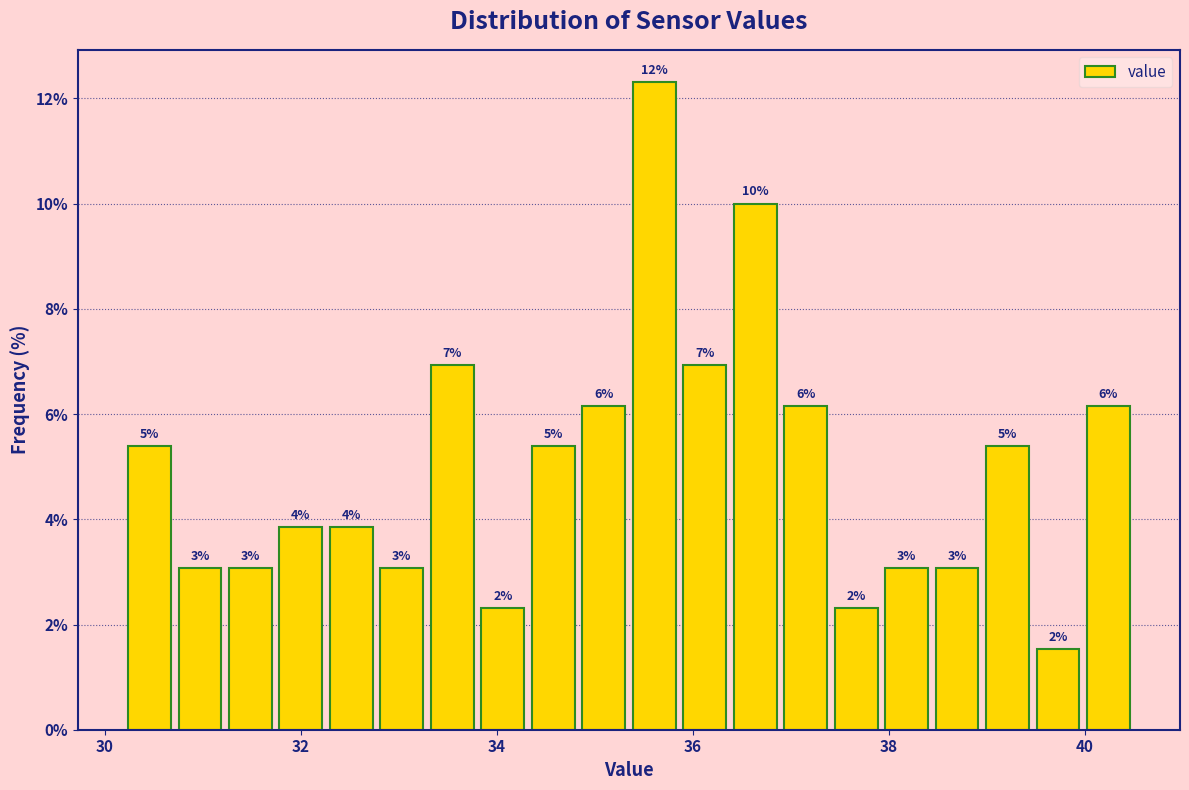

Around what value on the x-axis is the tallest bar? Give the approximate position of its centre, as read against the axis.

35.6